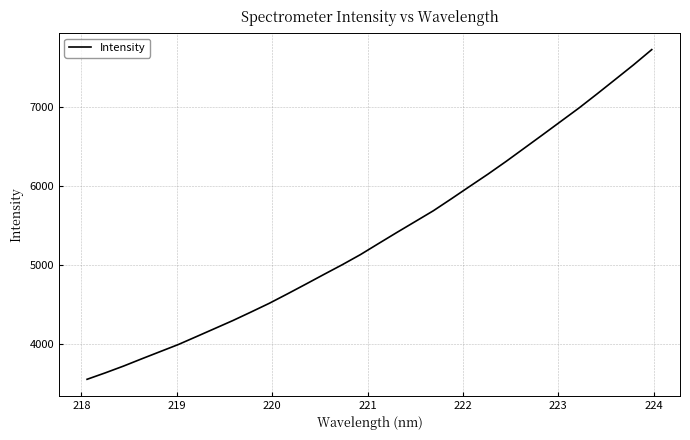

What is the average value?

5362.3